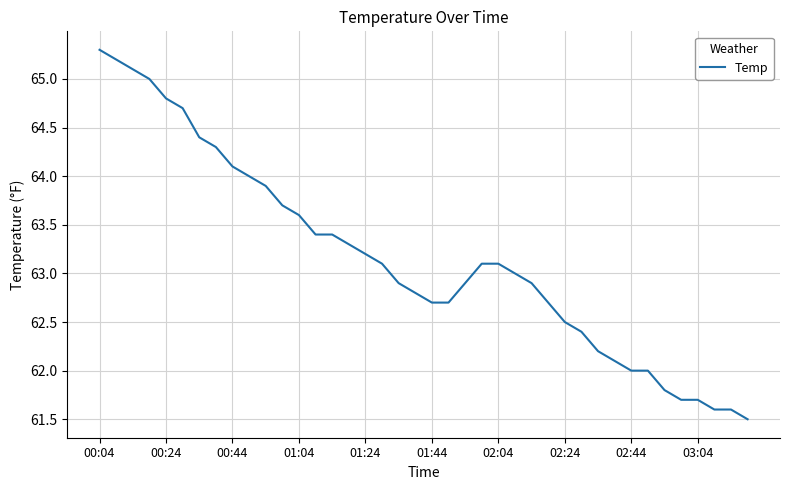

What is the maximum value shown in the chart?

65.3